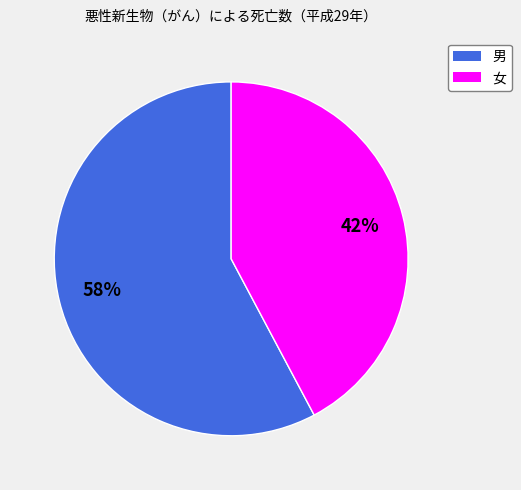

Is the sum of 男 and 女 greater than half?

Yes